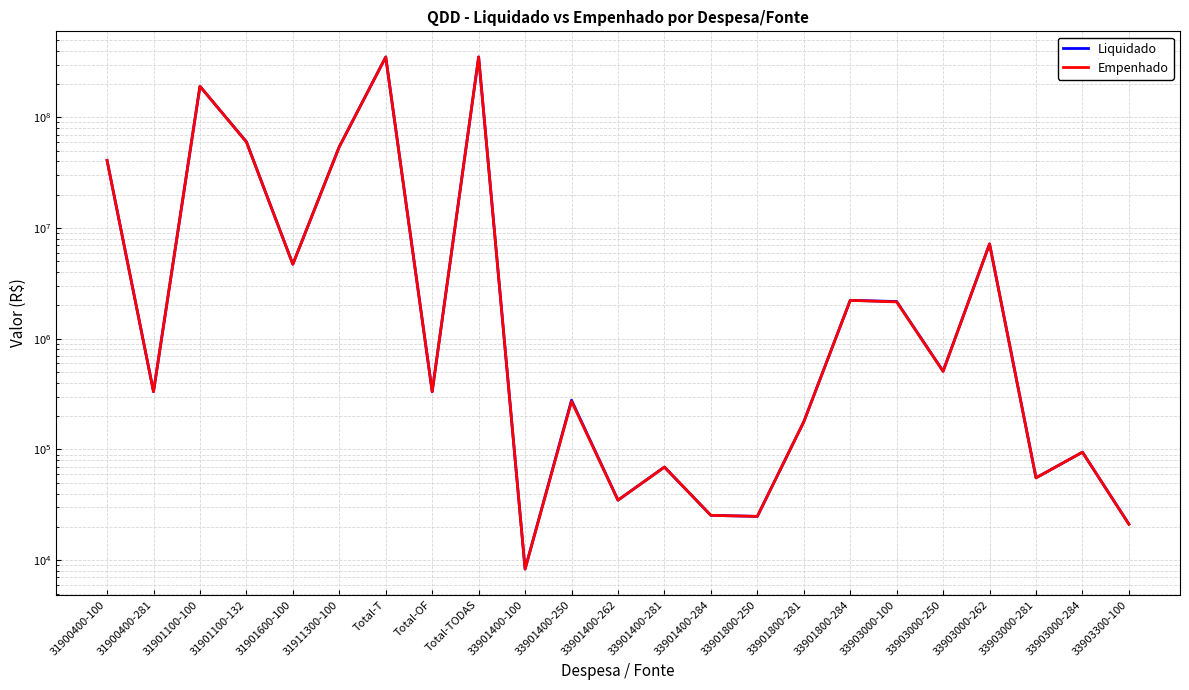

True or false: Empenhado and Liquidado cross at least once.

False